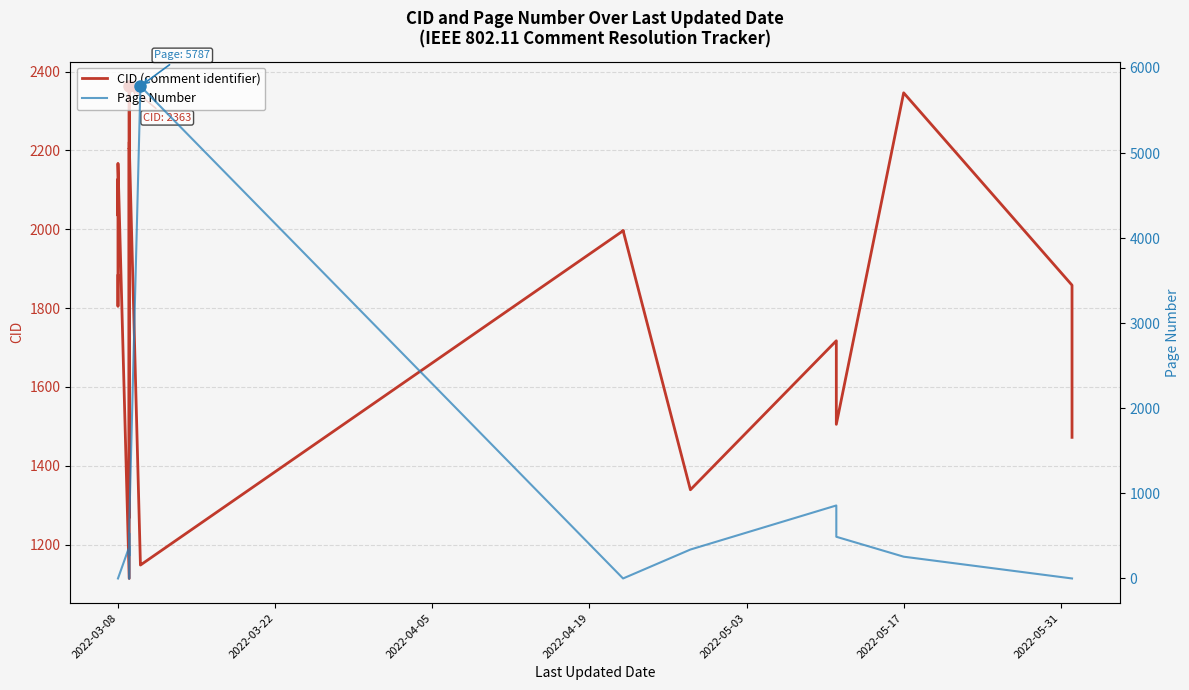

How many times do CID (comment identifier) and Page Number cross each other?

2